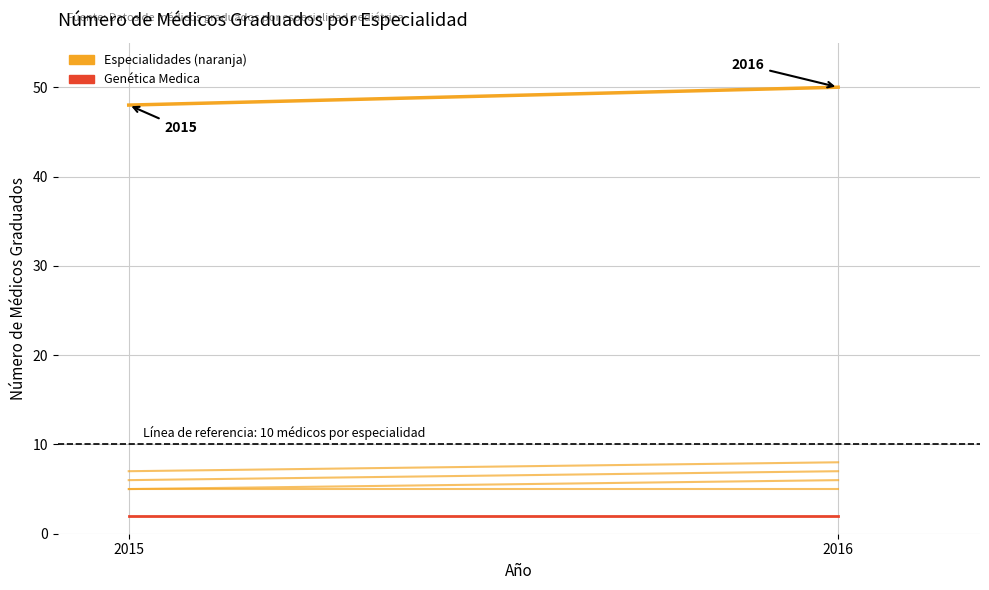

What is the total value across all series at 2016?

59